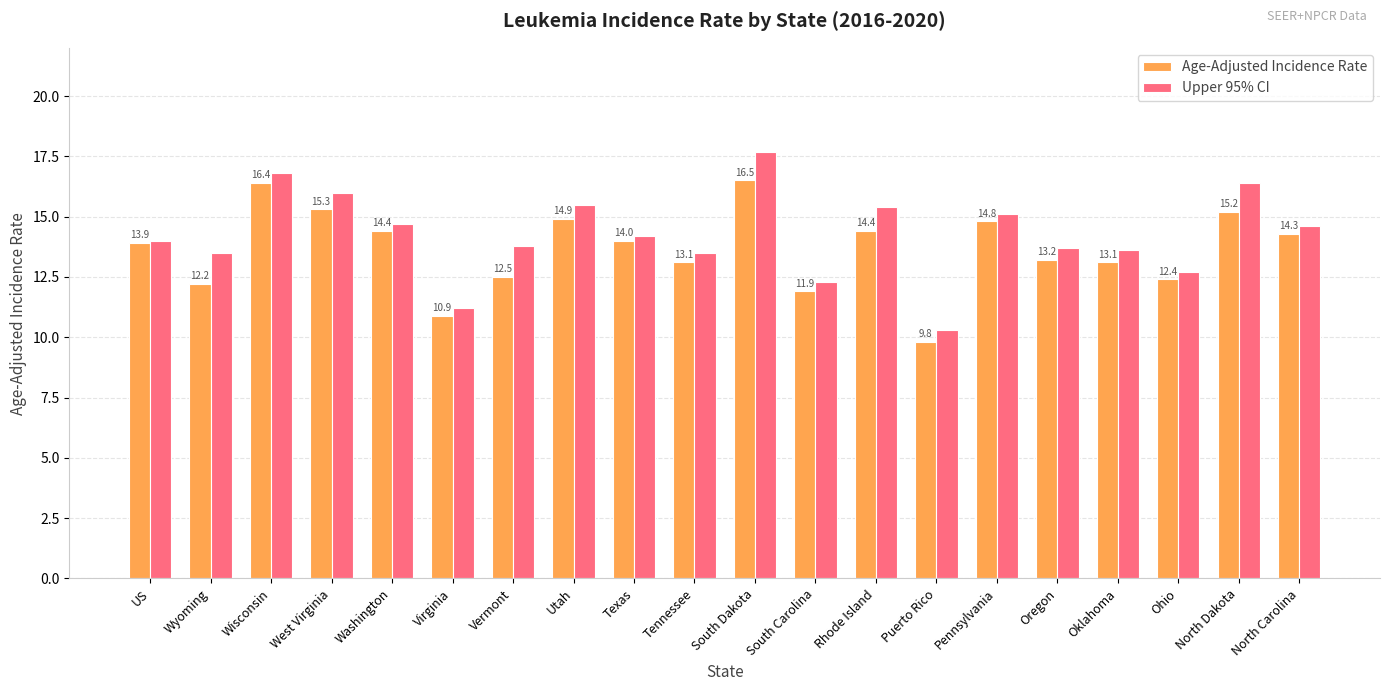

Does the chart contain stacked bars?

No